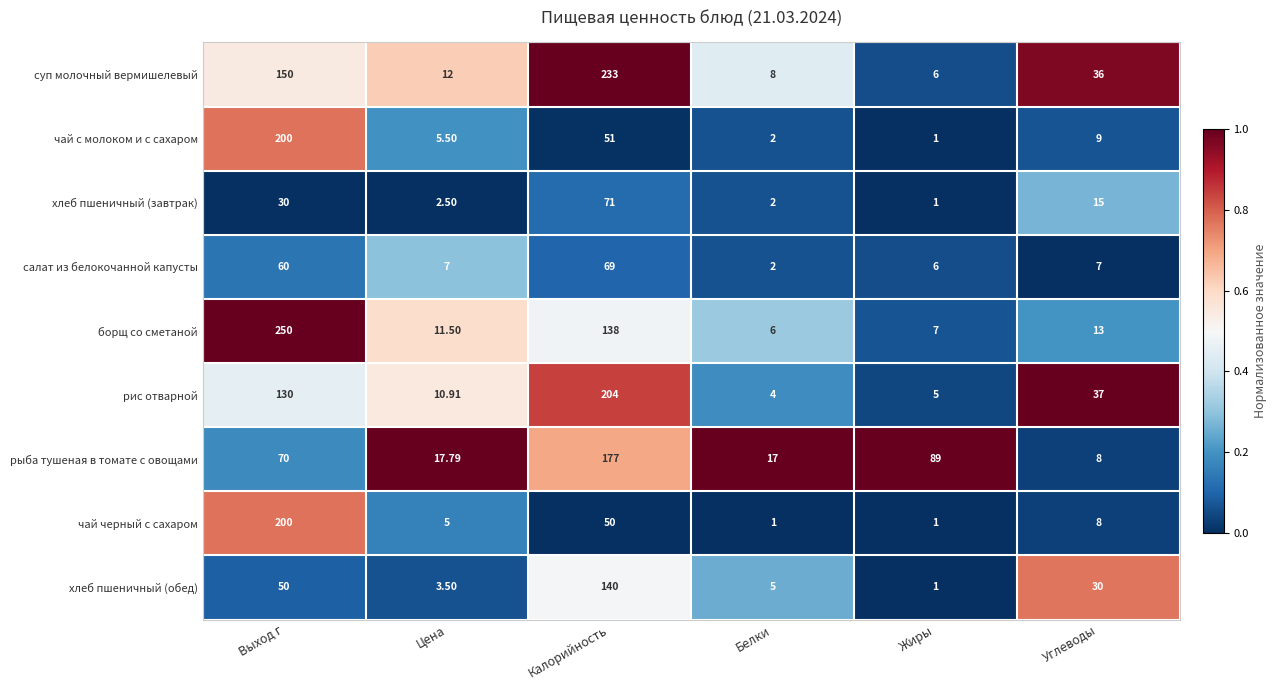

Where does the чай черный с сахаром series first go above 8?

Выход г